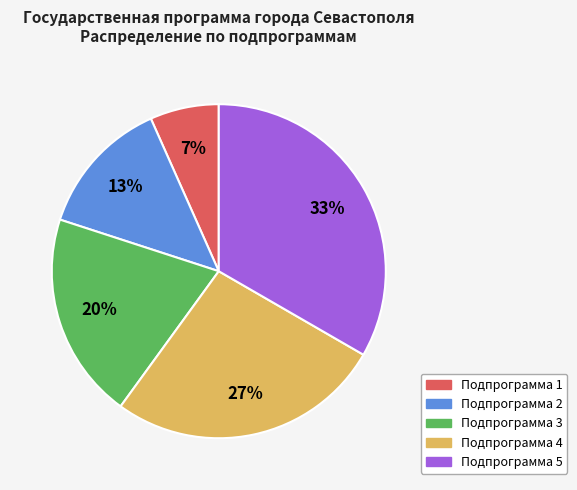

Is there any slice that represents more than half of the pie?

No